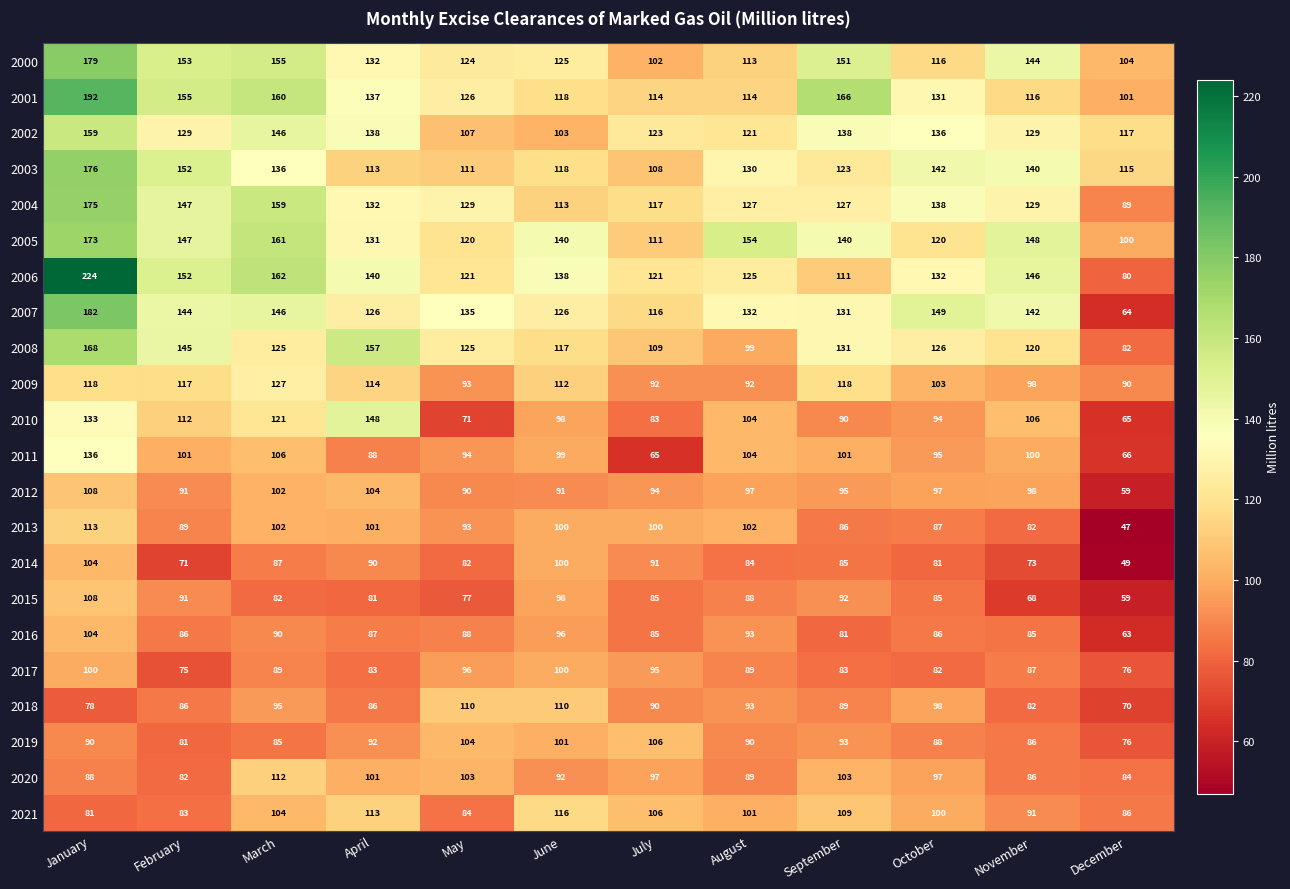

Where does the 2010 series first go above 104?

January